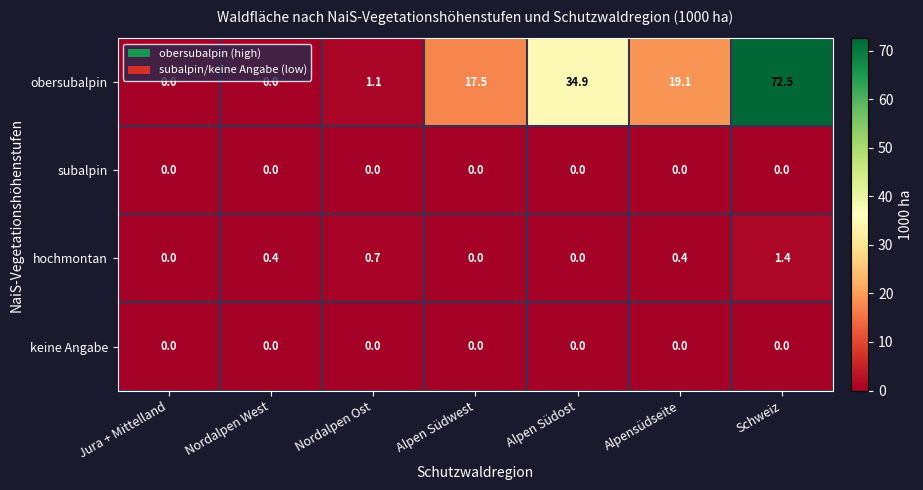

What value does the hochmontan series have at Schweiz?

1.4